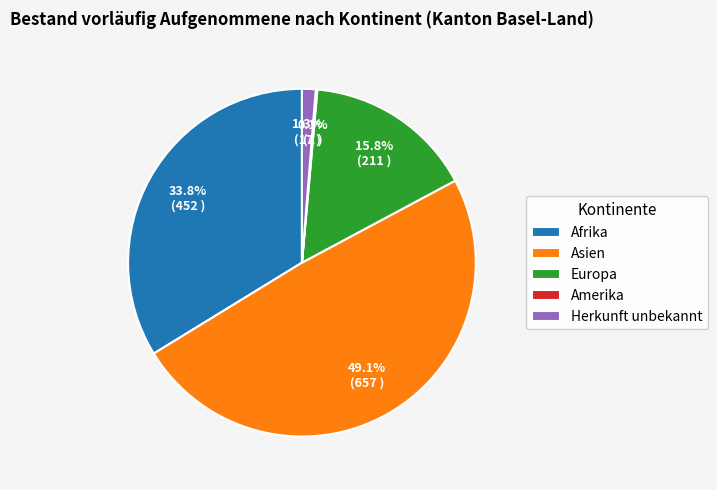

What portion of the pie excludes Herkunft unbekannt?

98.7%